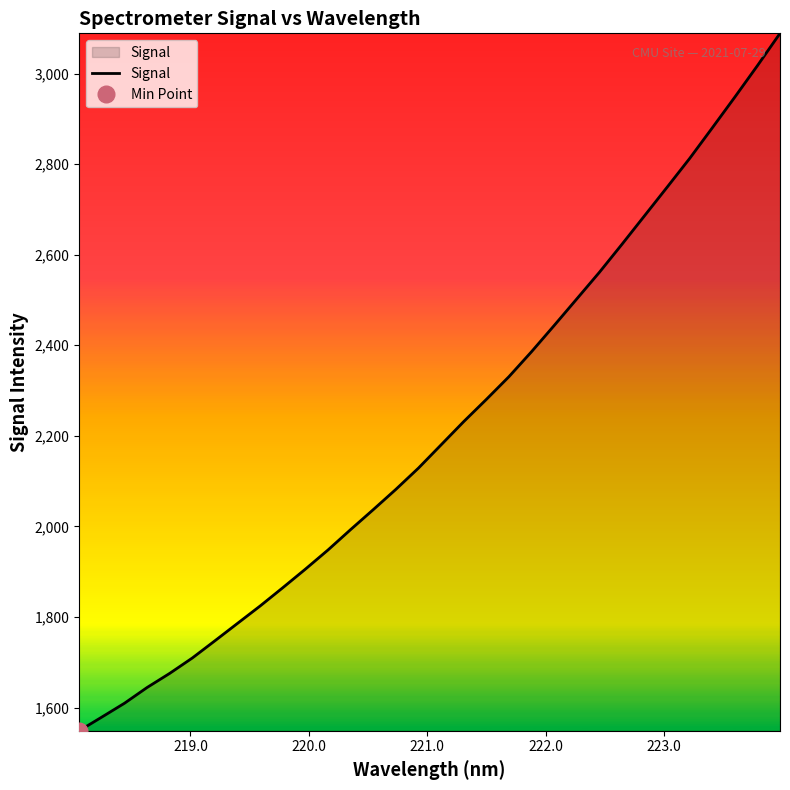

How many data points are above 2180?

16